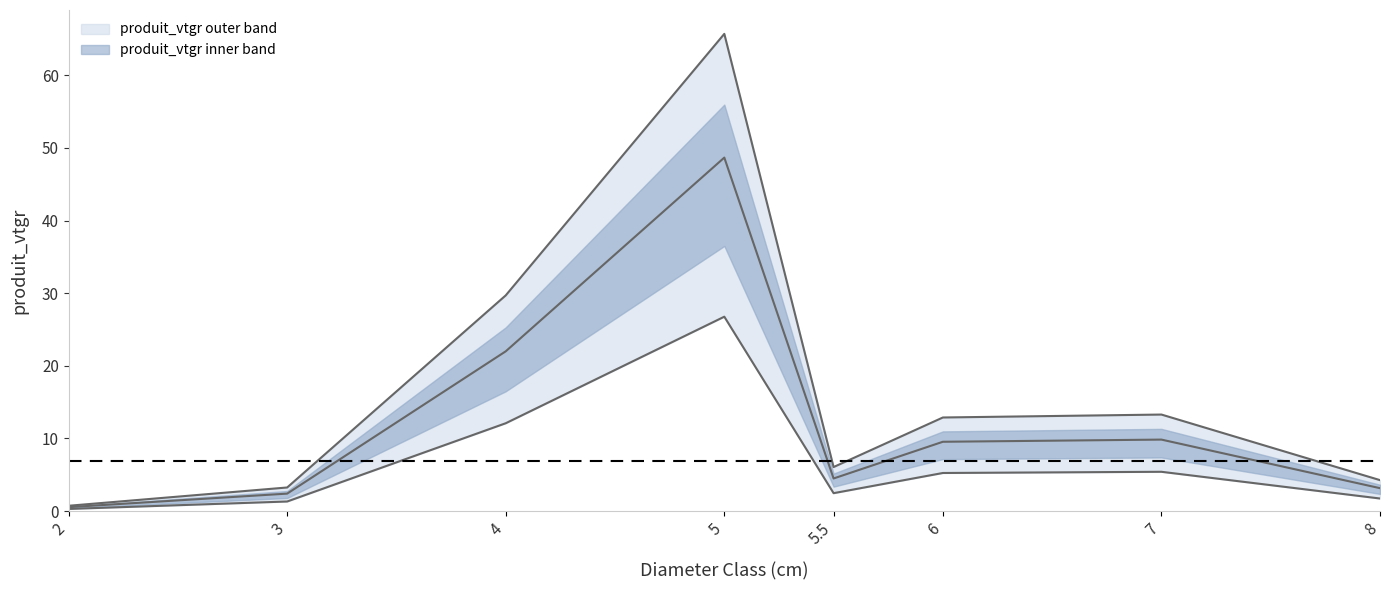

How many interior local valleys (lower than both neighbors) does the data have?

1